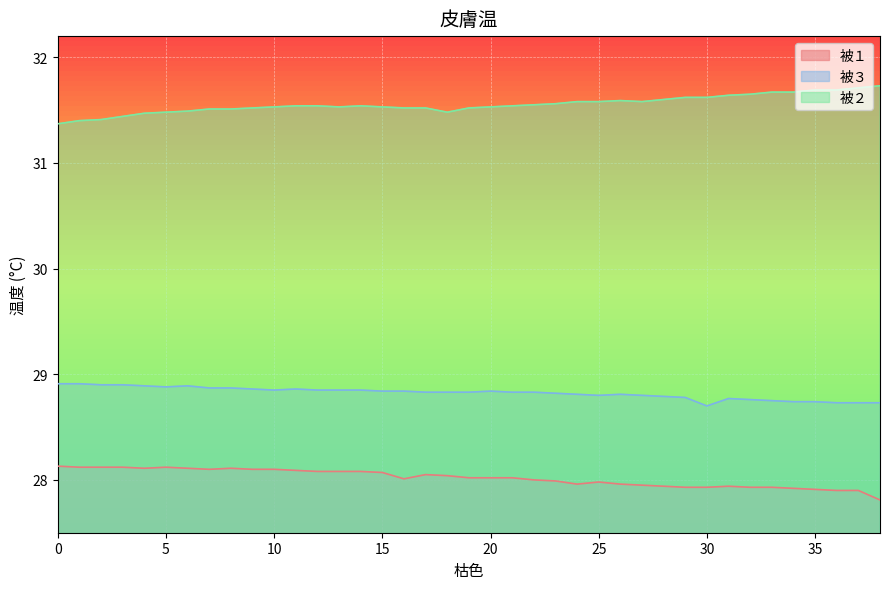

Which label corresponds to the largest value in the chart?

38